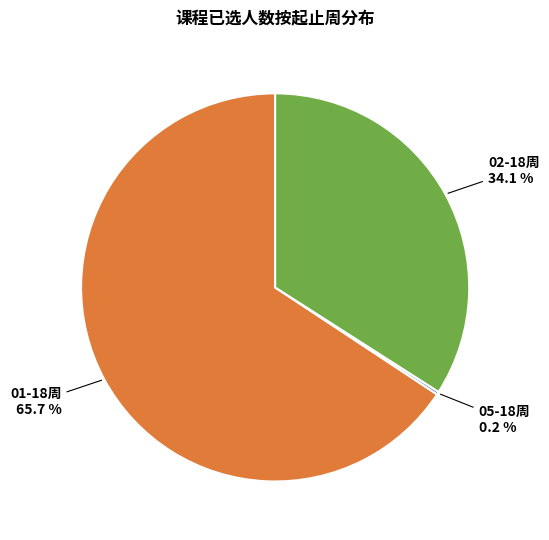

Which slice is the largest?

01-18周